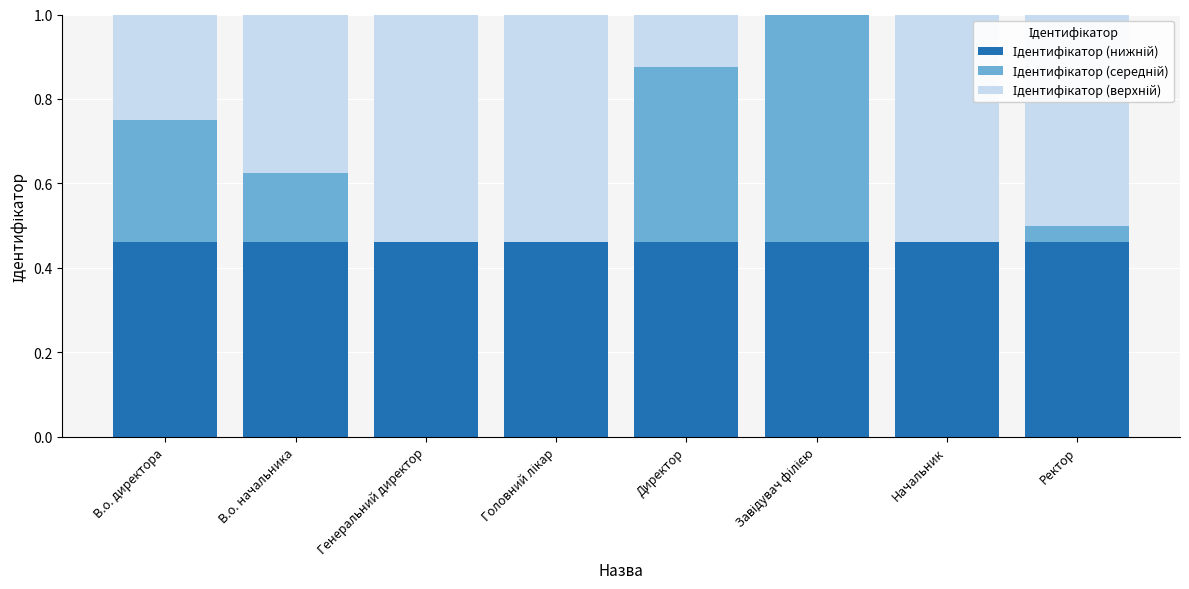

What is the label of the 4th bar from the right?

Директор